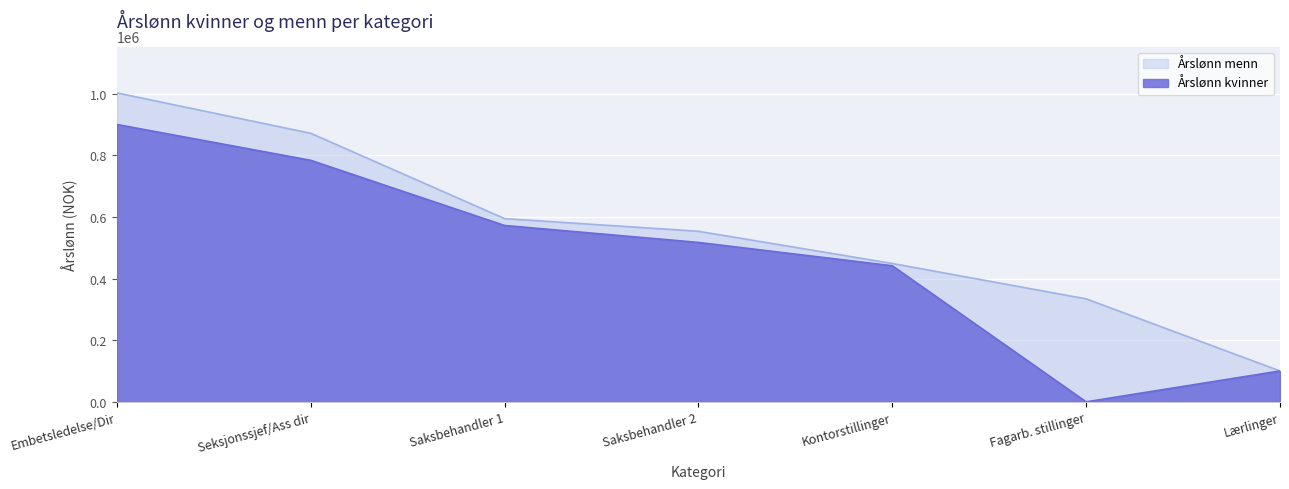

Is it true that Årslønn menn equals 595075 at Saksbehandler 1?

True